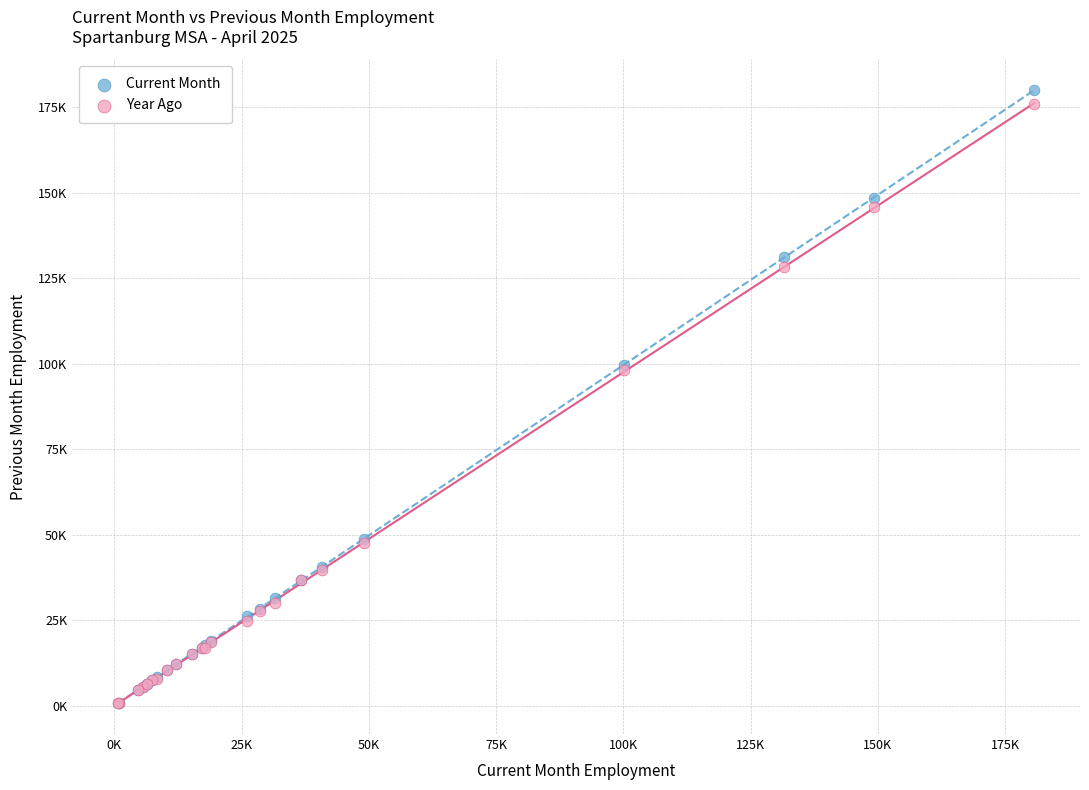

What are all the series names shown in the legend?

Current Month, Year Ago